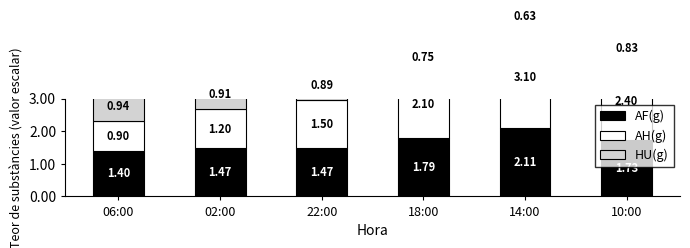

Reading right to left, what are all the values shown in this chart?

AF(g): 10:00=1.7	14:00=2.1	18:00=1.8	22:00=1.5	02:00=1.5	06:00=1.4
AH(g): 10:00=2.4	14:00=3.1	18:00=2.1	22:00=1.5	02:00=1.2	06:00=0.9
HU(g): 10:00=0.8	14:00=0.6	18:00=0.8	22:00=0.9	02:00=0.9	06:00=0.9